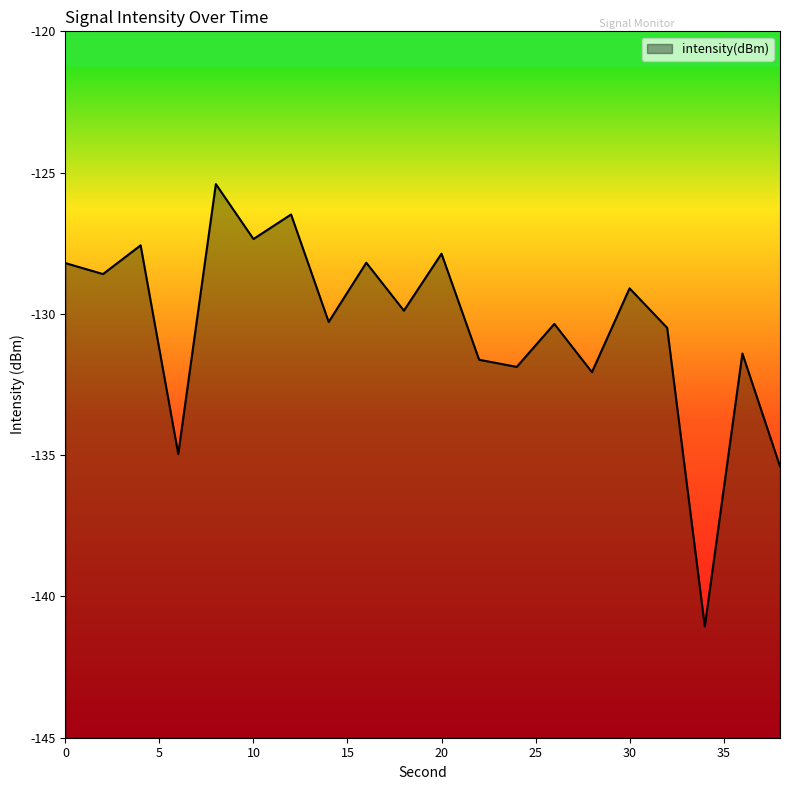

At which category does the chart reach its minimum across all series?

34